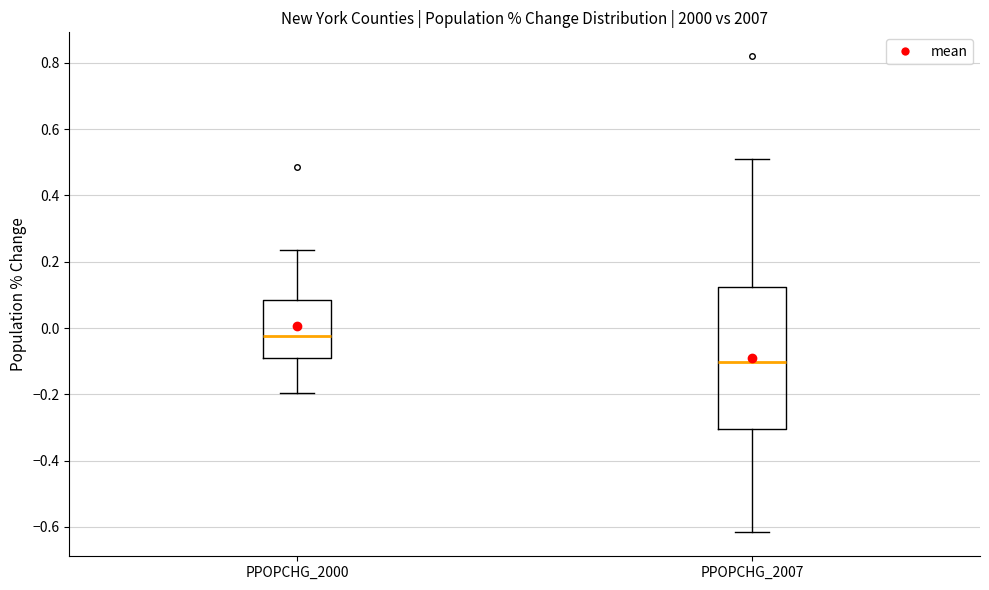

Reading left to right, transcribe this box plot: for each box, give where its median line is, the range the box spans, and where its two whiskers end, as read against the y-axis. The values are not printed on the chart, so give them approximately, as read against the axis.

PPOPCHG_2000: median -0.02, box -0.10 to 0.08, whiskers -0.20 to 0.24
PPOPCHG_2007: median -0.10, box -0.30 to 0.12, whiskers -0.62 to 0.52